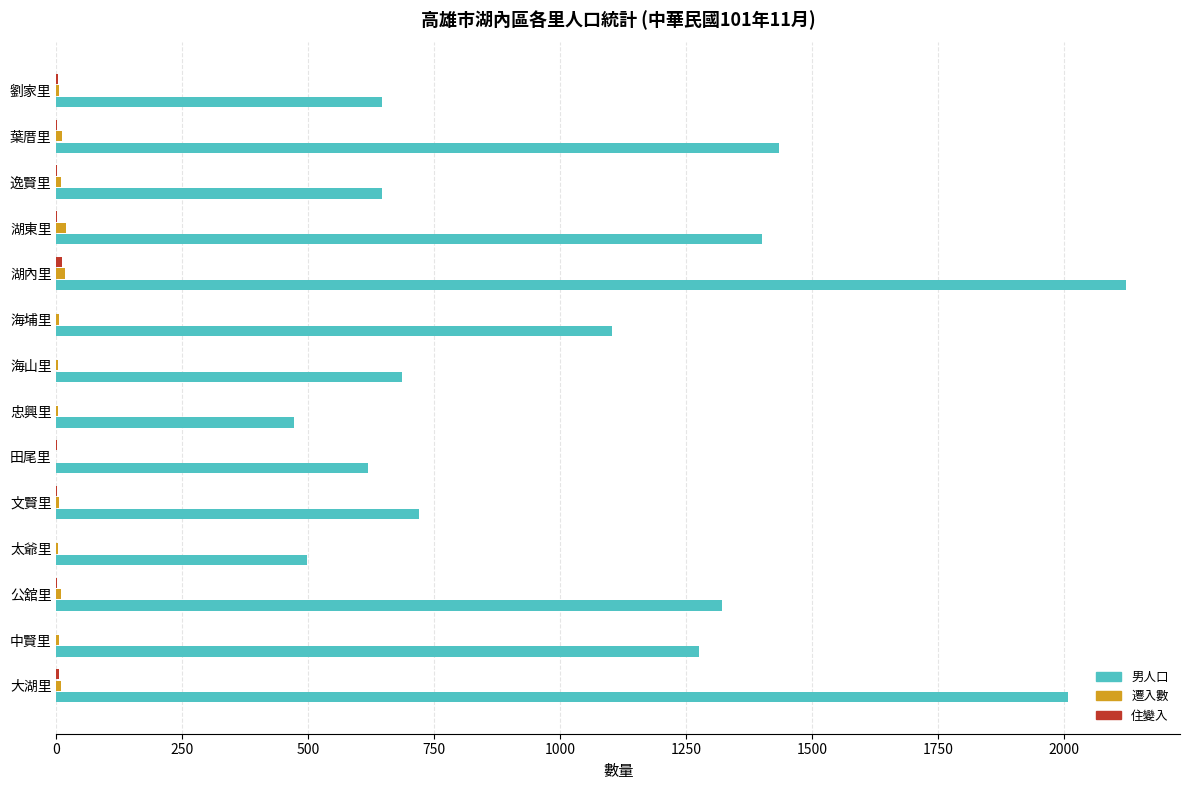

The value of 男人口 at 公舘里 is 1322. True or false?

True